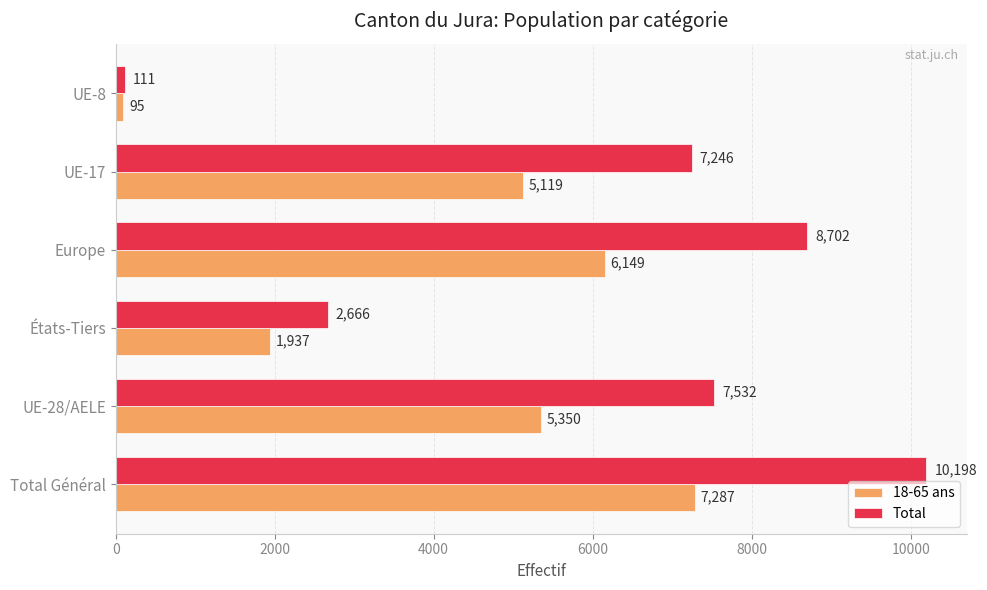

What is the approximate value of 18-65 ans at États-Tiers, to the nearest 100?

1900